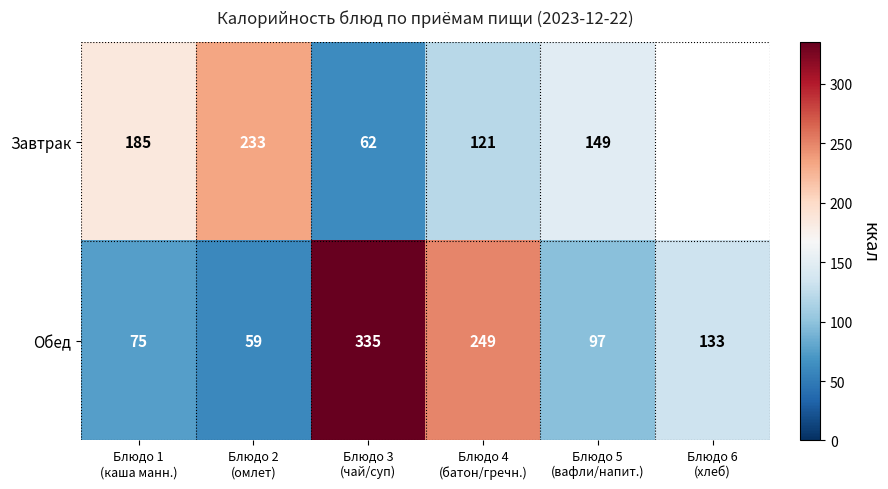

What is the difference between the maximum and minimum values in the Обед series?

276